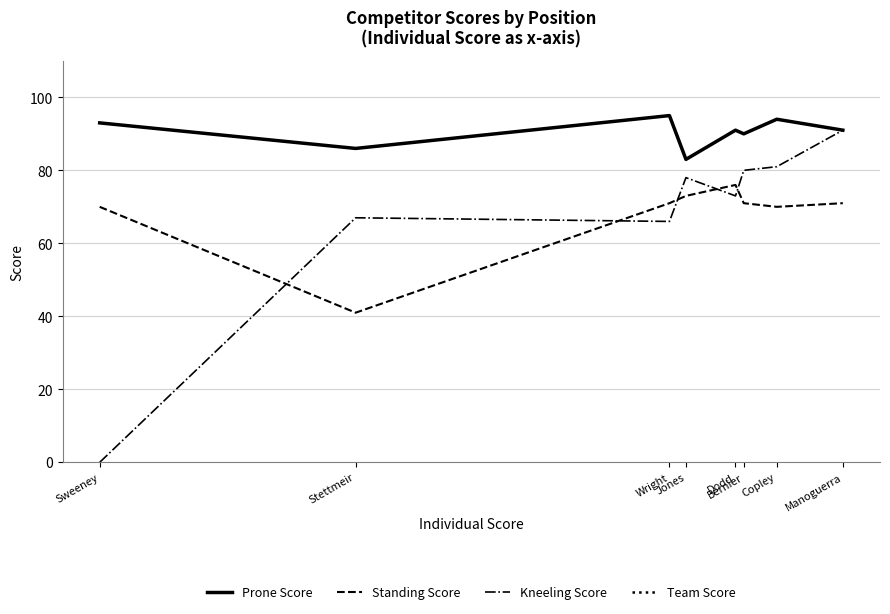

List the labels in order of Standing Score value, largest first.

Dodd, Jones, Wright, Bernier, Manoguerra, Sweeney, Copley, Stettmeir